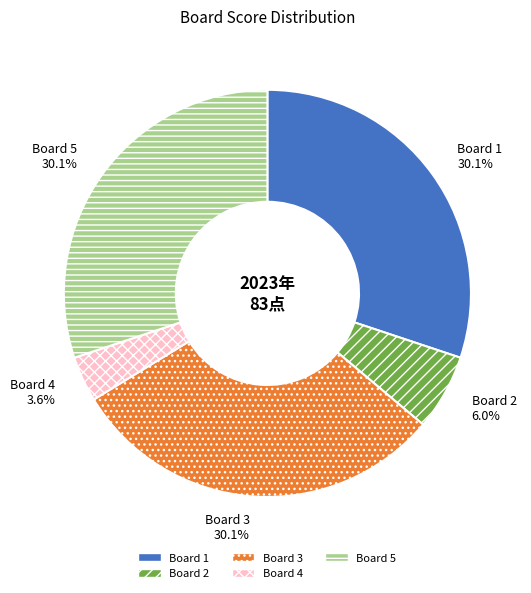

True or false: Board 2 accounts for 17% of the total.

False